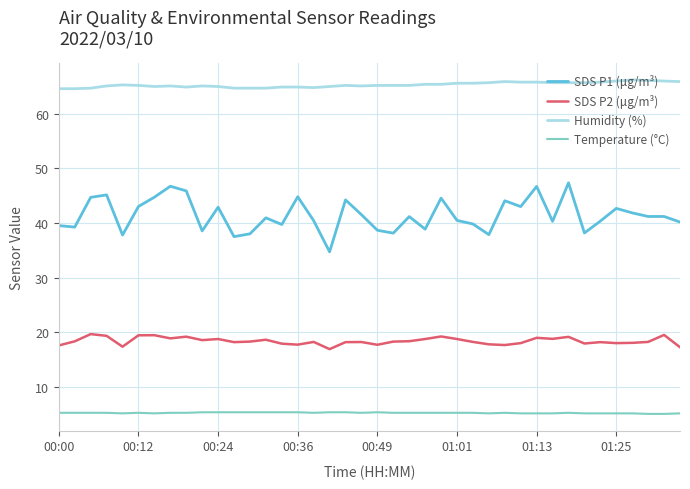

Does the chart display data point markers on the line(s)?

No